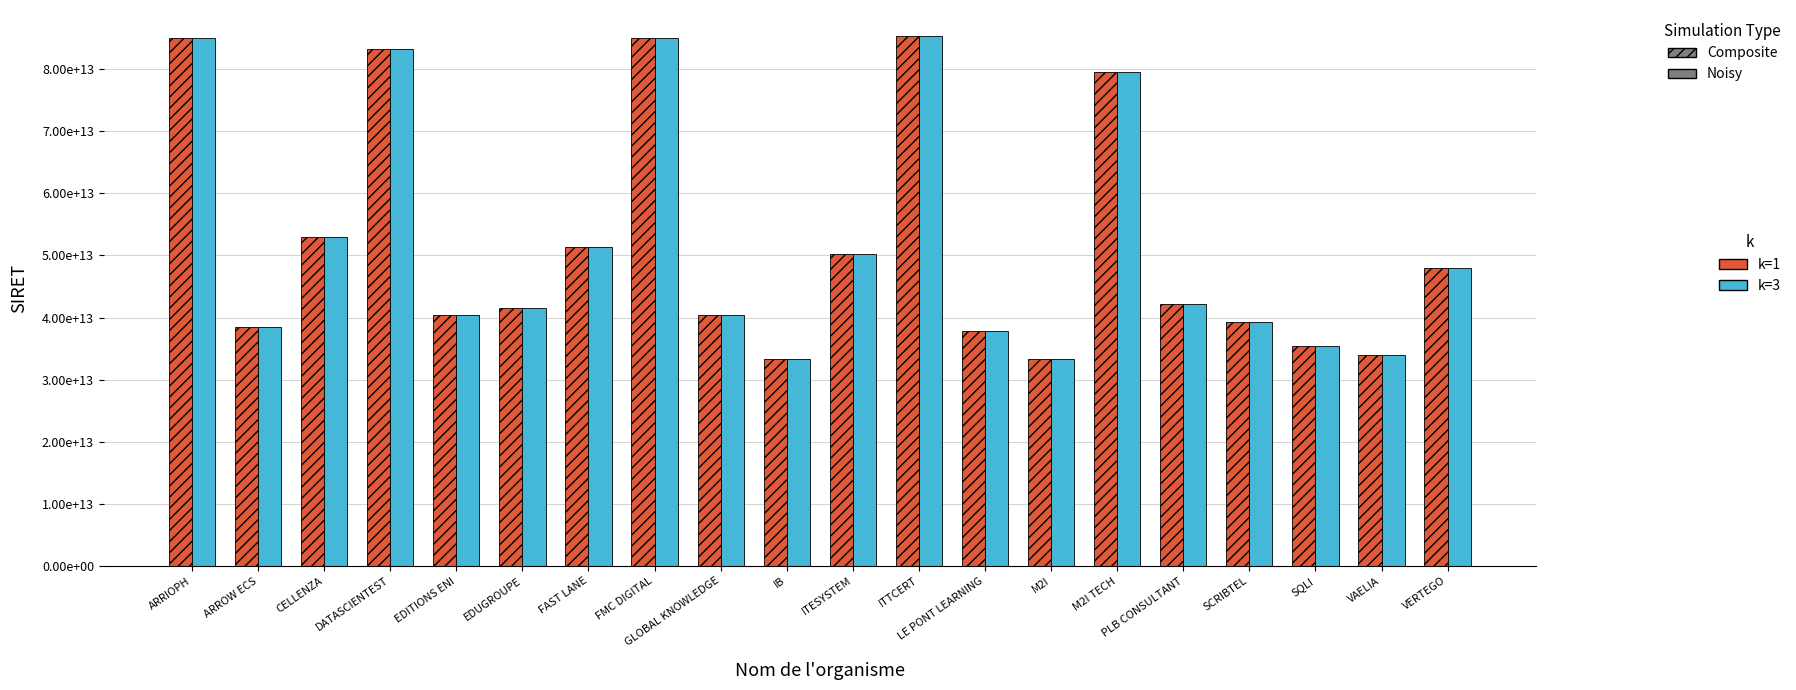

Does the chart contain any negative values?

No